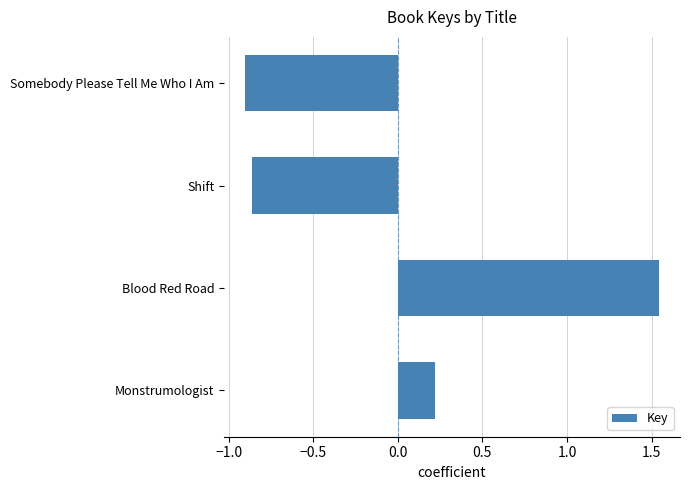

Are the bars horizontal?

Yes